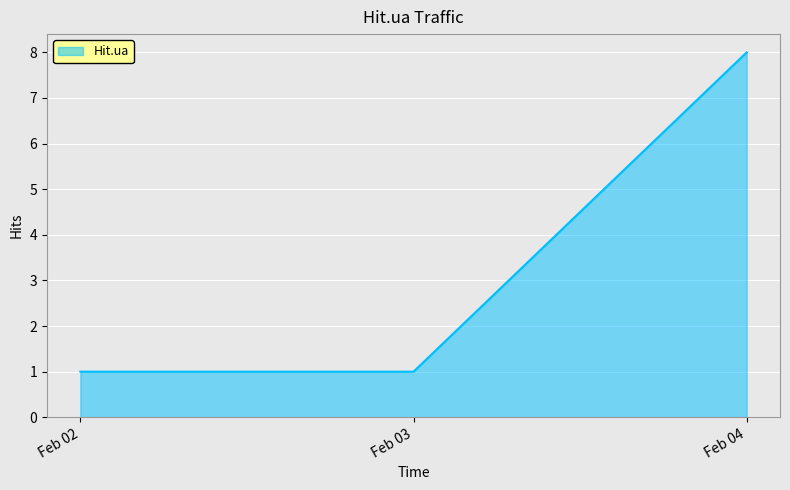

What is the sum of all values?

10